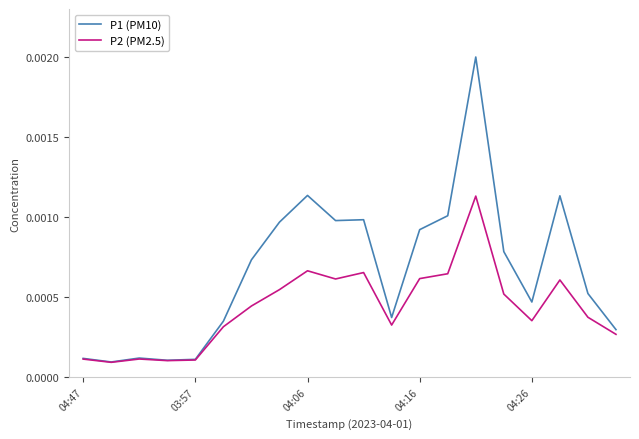

Which series has the widest spread of values?

P1 (PM10)